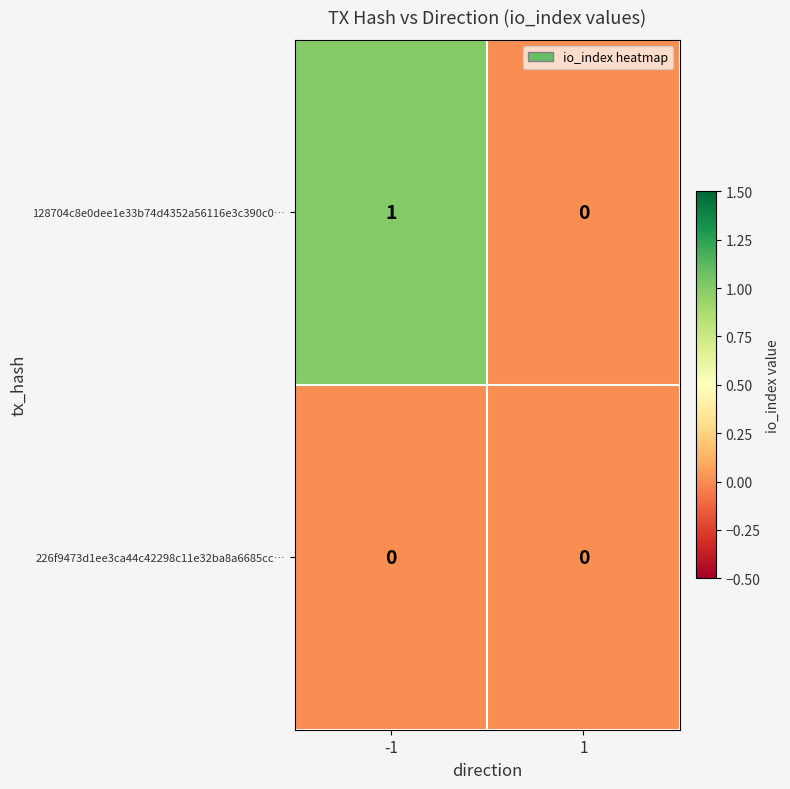

Which series has the largest total across all categories?

128704c8e0dee1e33b74d4352a56116e3c390c0…